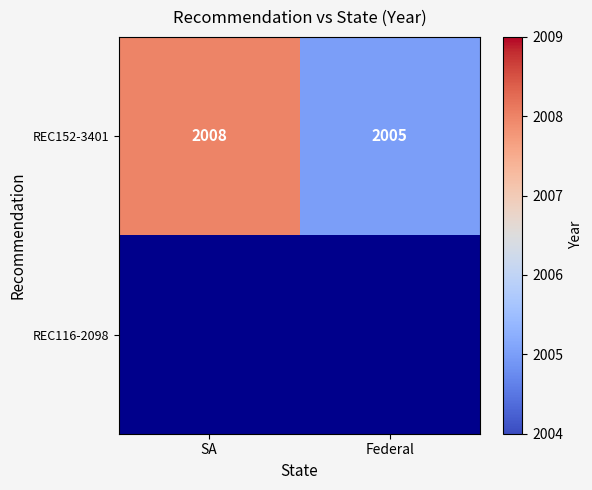

What is the smallest value displayed?

2005.0